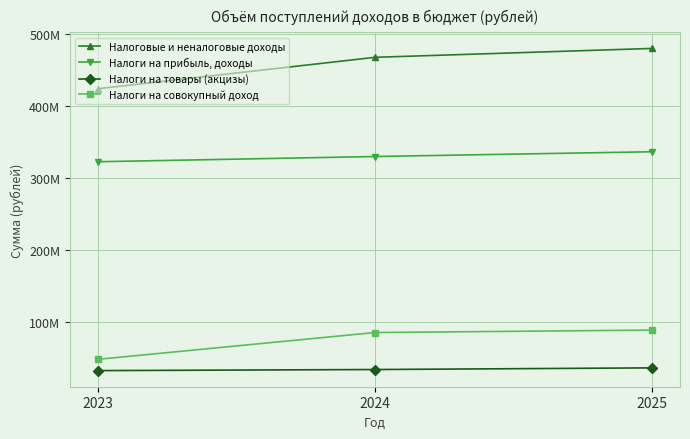

Does the chart display data point markers on the line(s)?

Yes